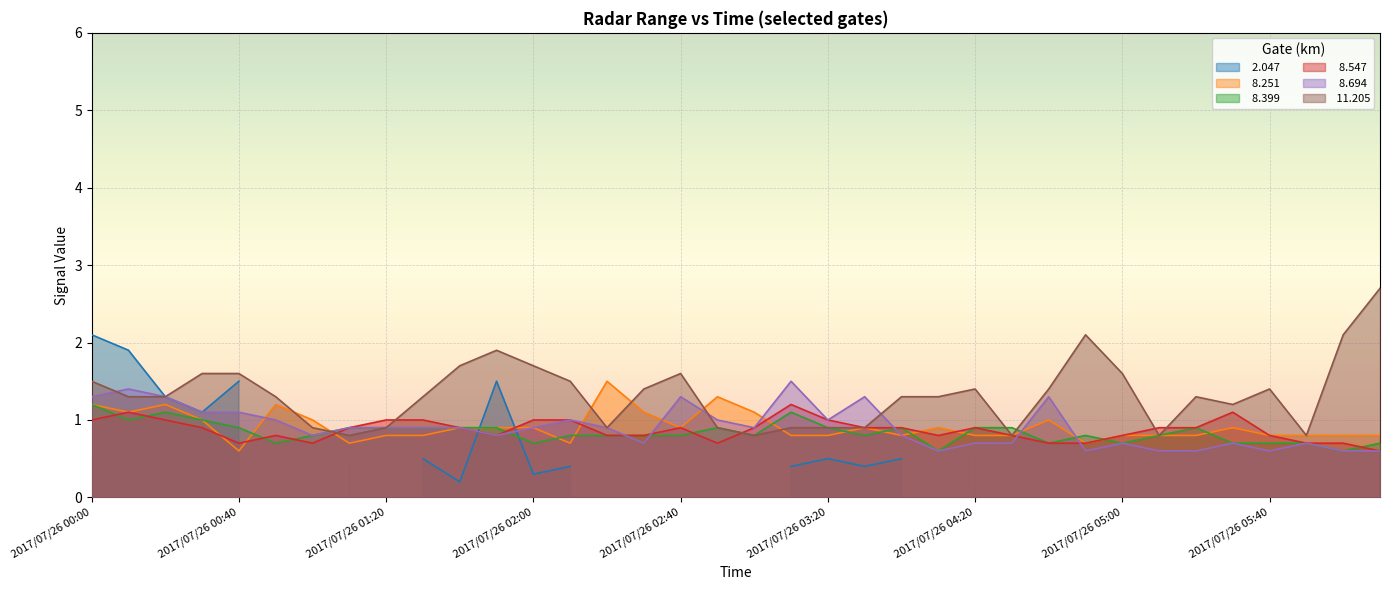

The   8.694 series shows 0.9 at 2017/07/26 02:20. True or false?

True